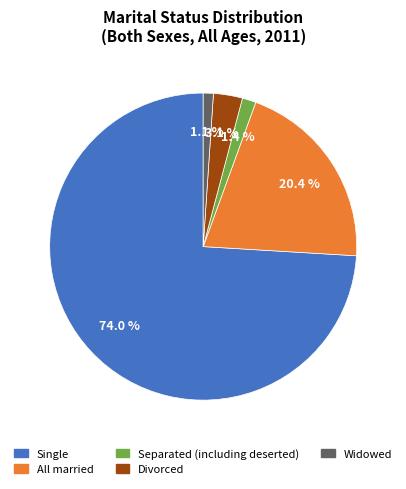

Which has a higher value, Widowed or Single?

Single